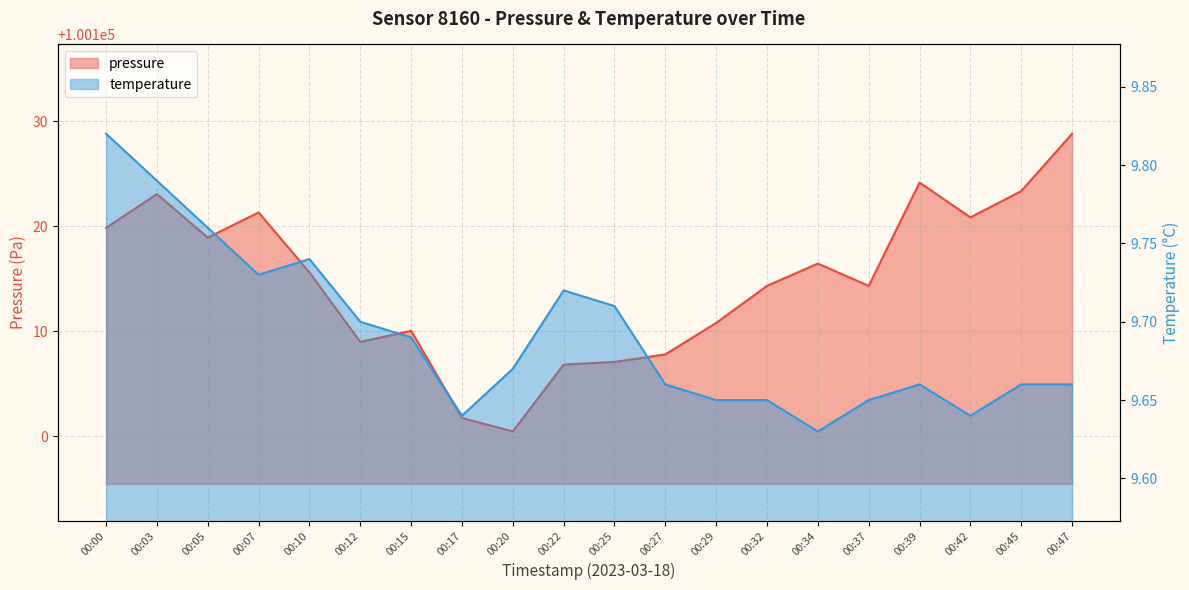

Read the pressure value at 00:42.

100120.8